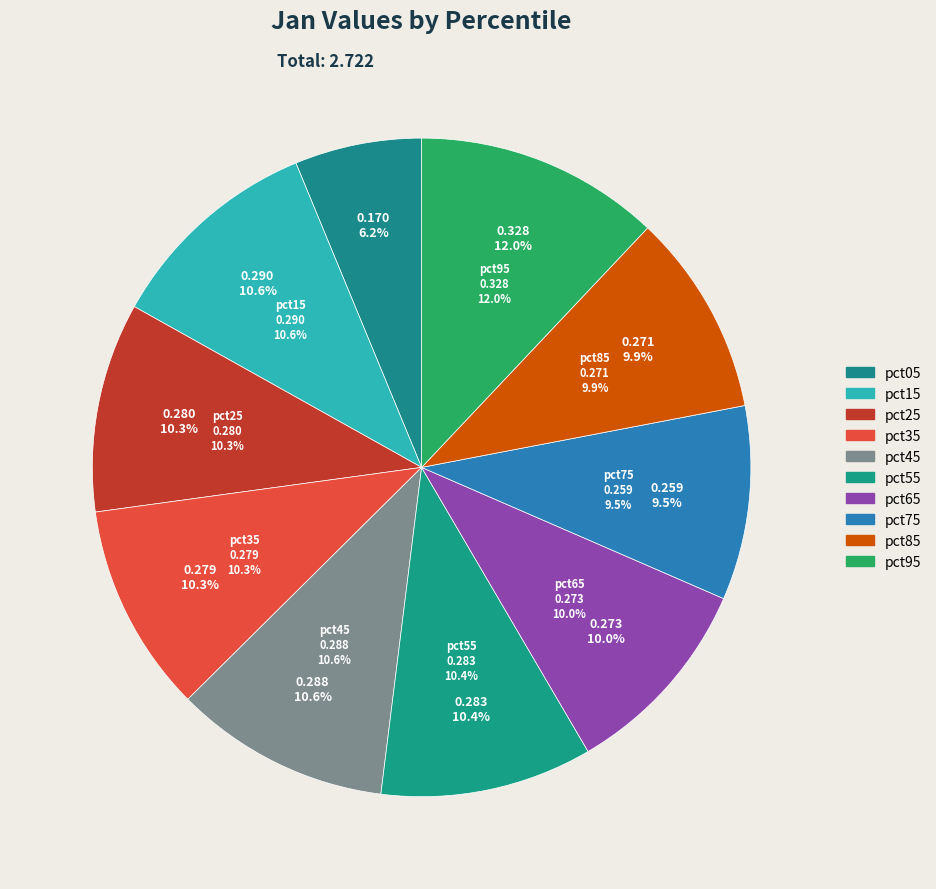

What is the smallest slice in the pie chart?

pct05